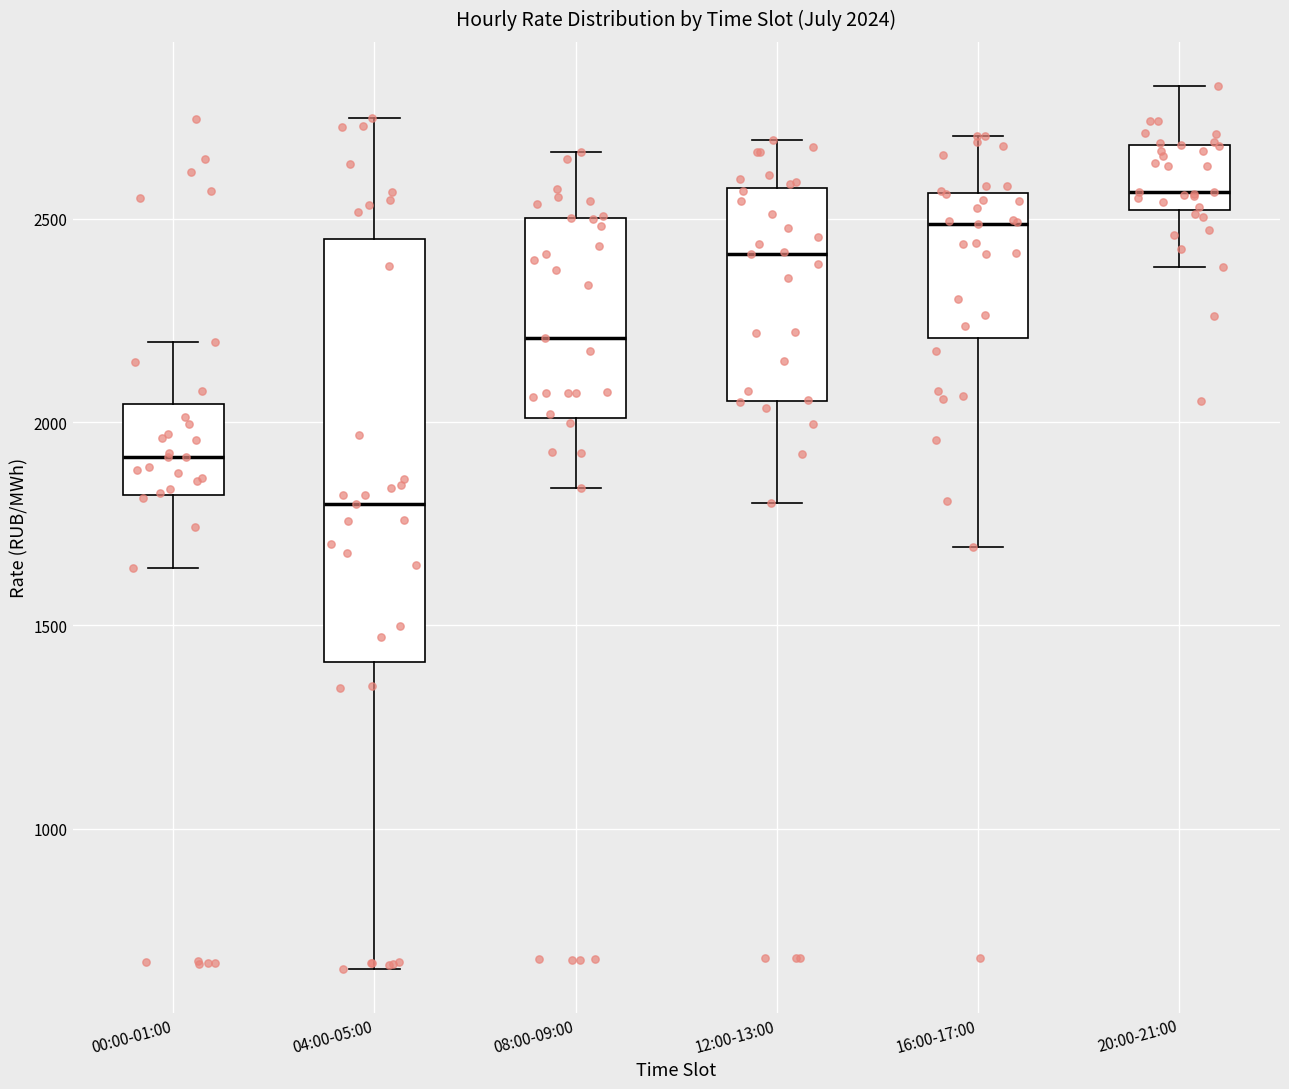

Which box has the highest median line?

20:00-21:00